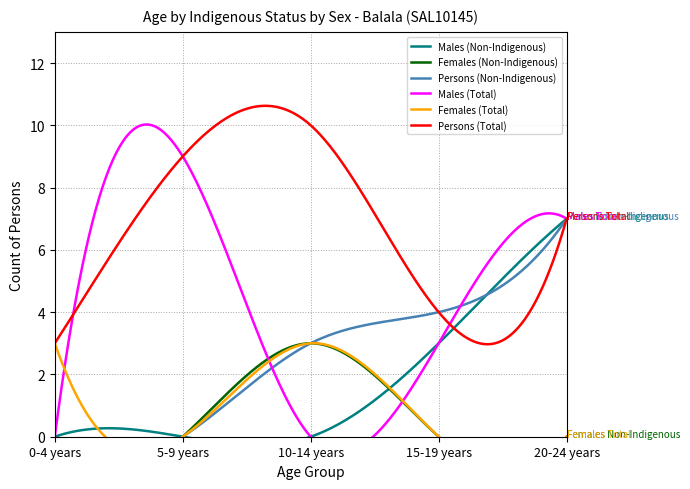

How many interior local peaks does the Persons (Total) series have?

1